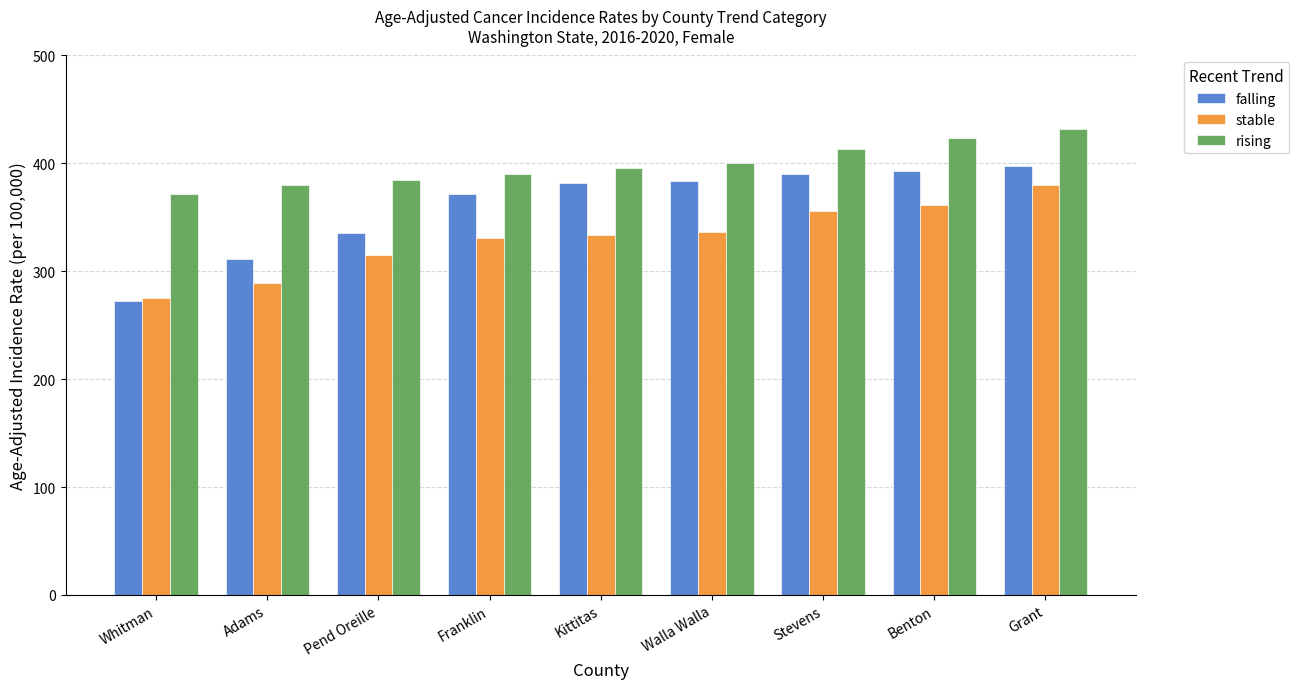

What is the smallest value displayed?

272.6